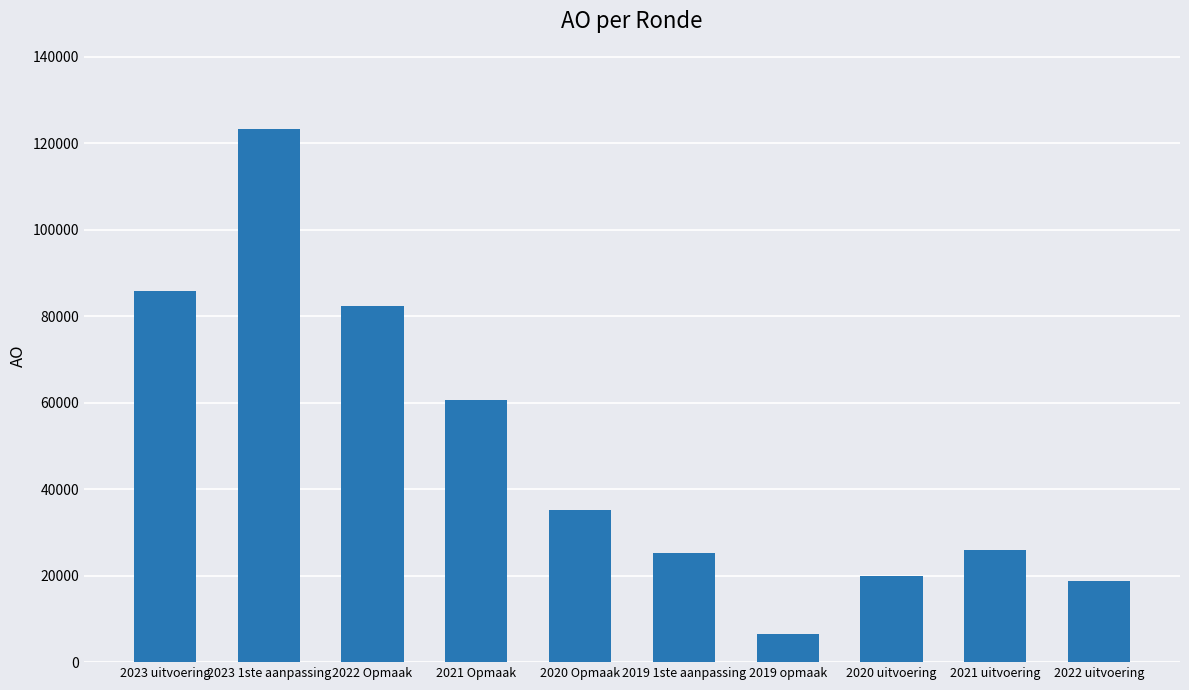

What is the maximum value shown in the chart?

123281